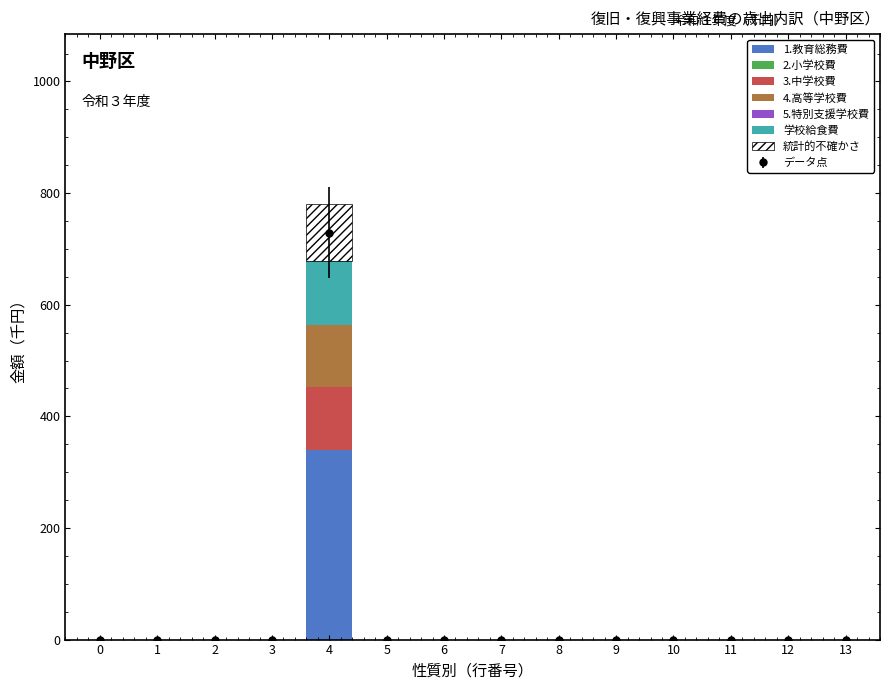

What is the highest value of the 1.教育総務費 series?

339.0